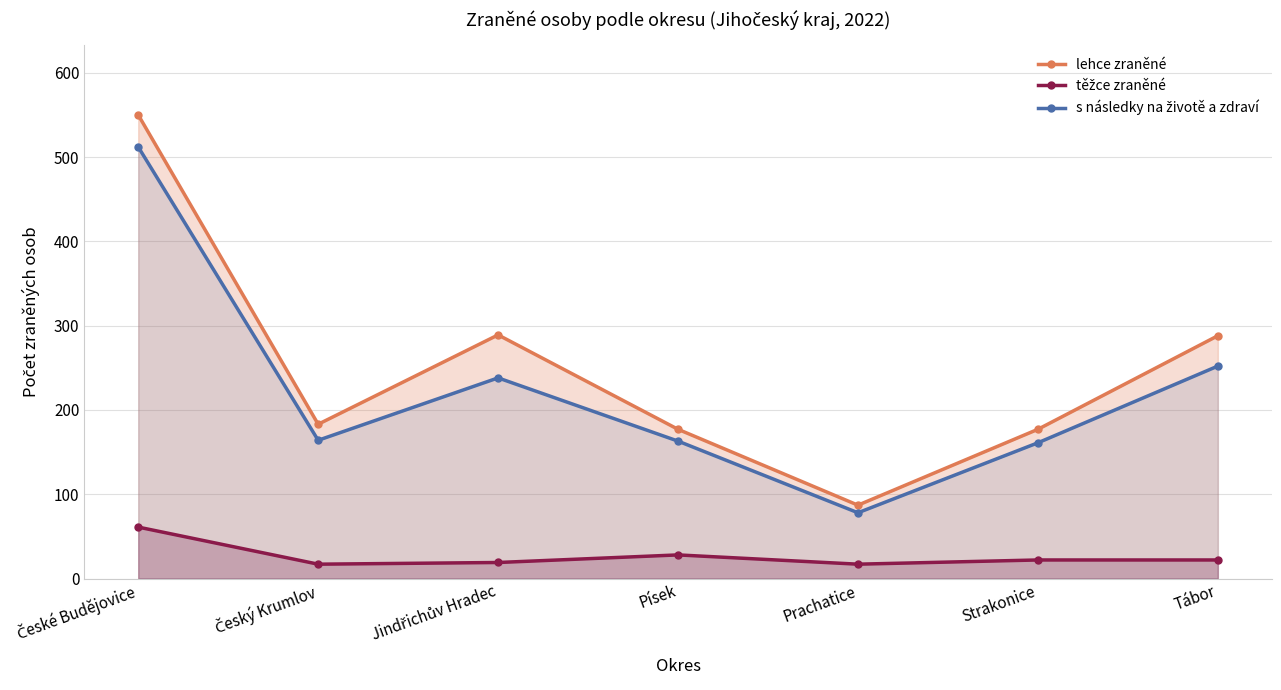

True or false: s následky na životě a zdraví and lehce zraněné intersect in this chart.

False